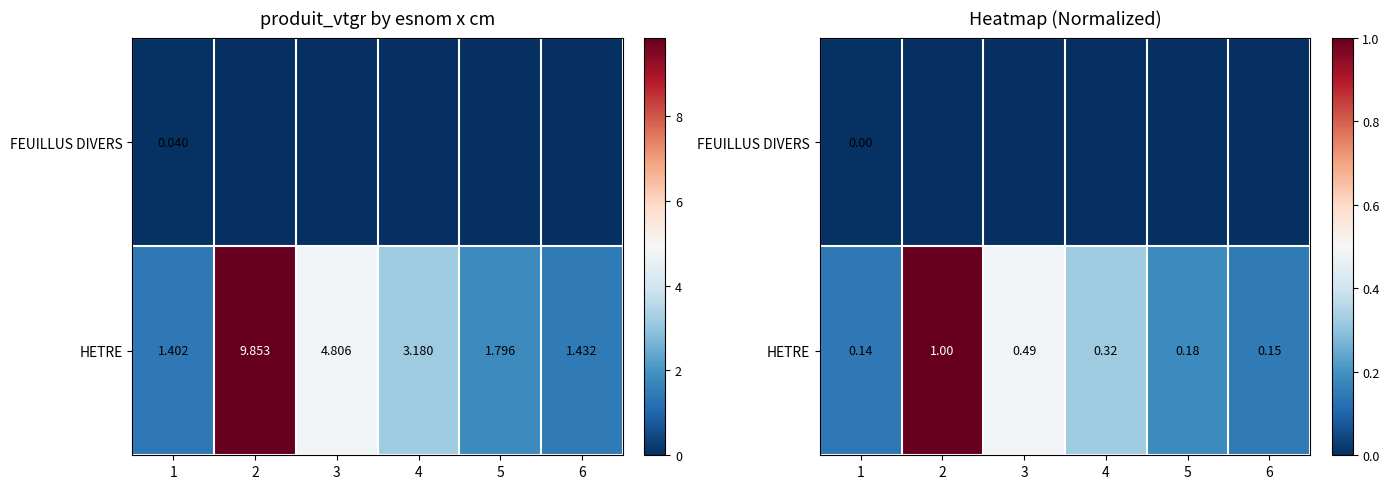

List the series in order of their overall mean, highest first.

HETRE, FEUILLUS DIVERS